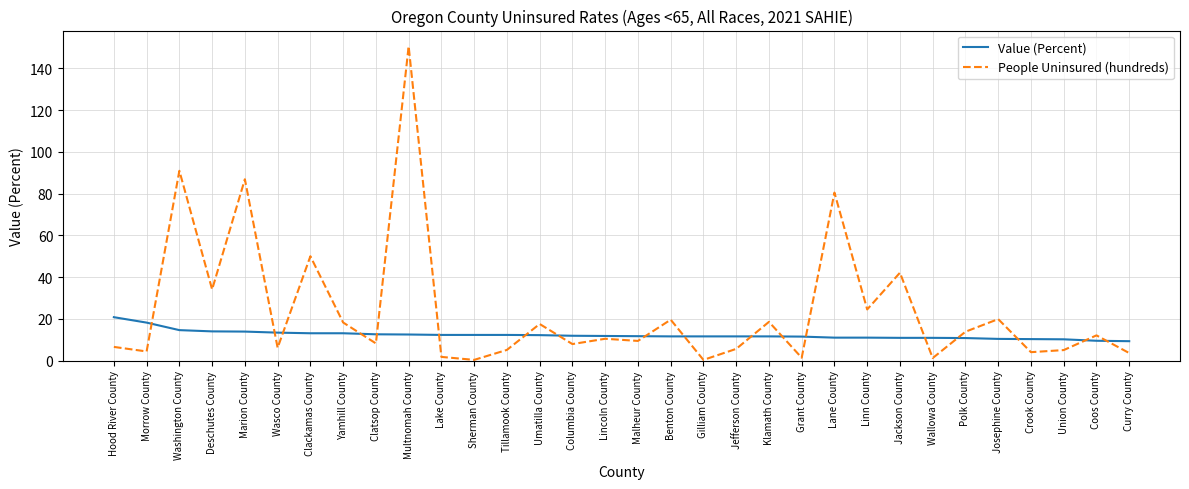

What position from the right is Benton County?

15